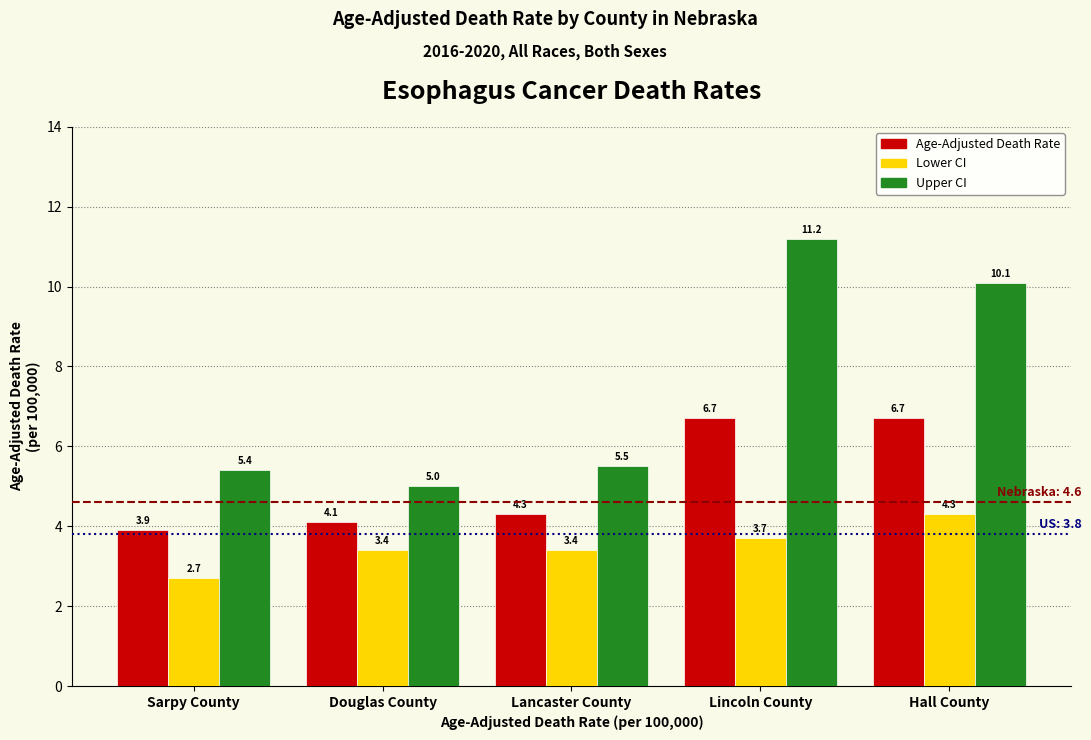

Reading right to left, transcribe all the data shown in this chart.

Age-Adjusted Death Rate: 6.7	6.7	4.3	4.1	3.9
Lower CI: 4.3	3.7	3.4	3.4	2.7
Upper CI: 10.1	11.2	5.5	5.0	5.4